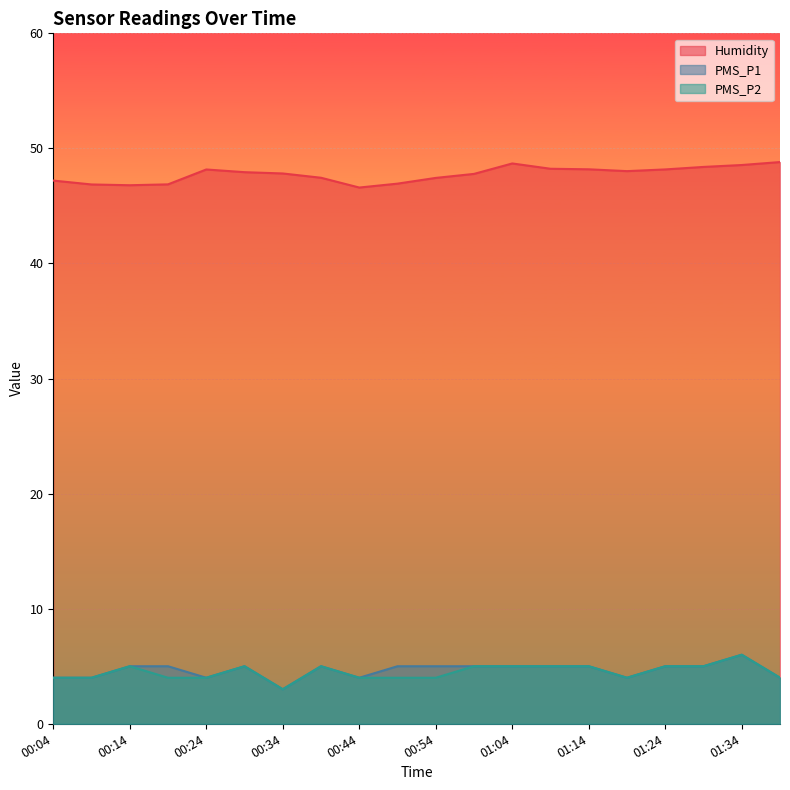

Rank the series at 00:34 from highest to lowest value.

Humidity, PMS_P1, PMS_P2